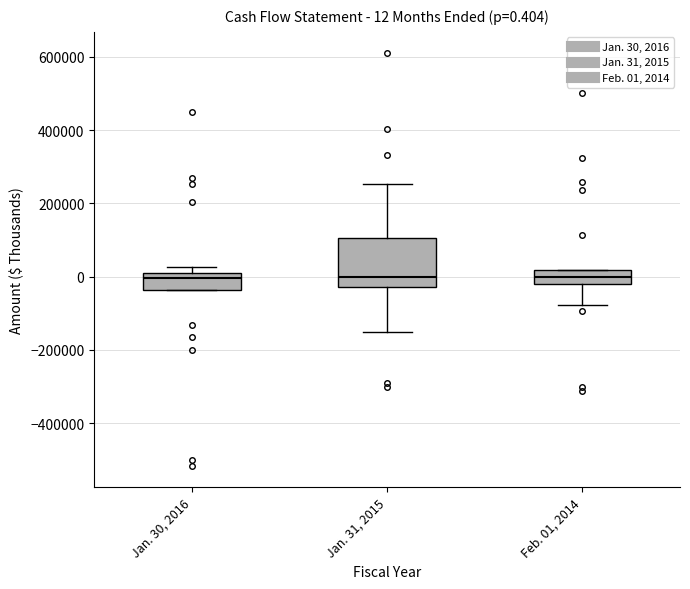

Which box is the tallest, from its lower edge to its upper edge?

Jan. 31, 2015